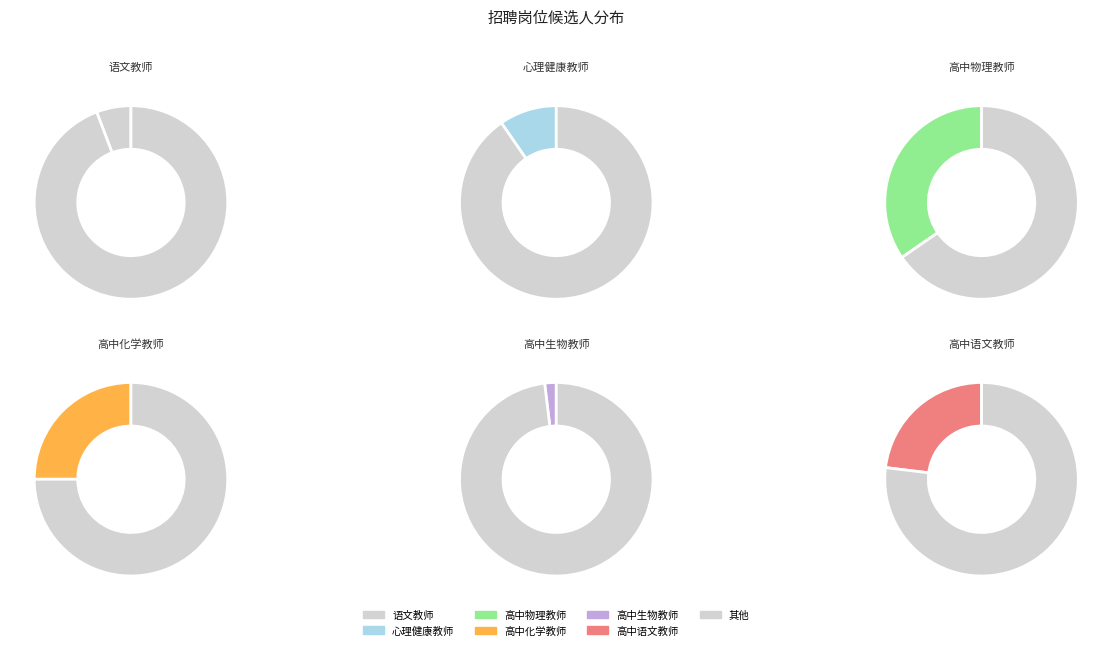

To the nearest percent, what is the combined percentage of 语文教师 and 高中语文教师?

29%